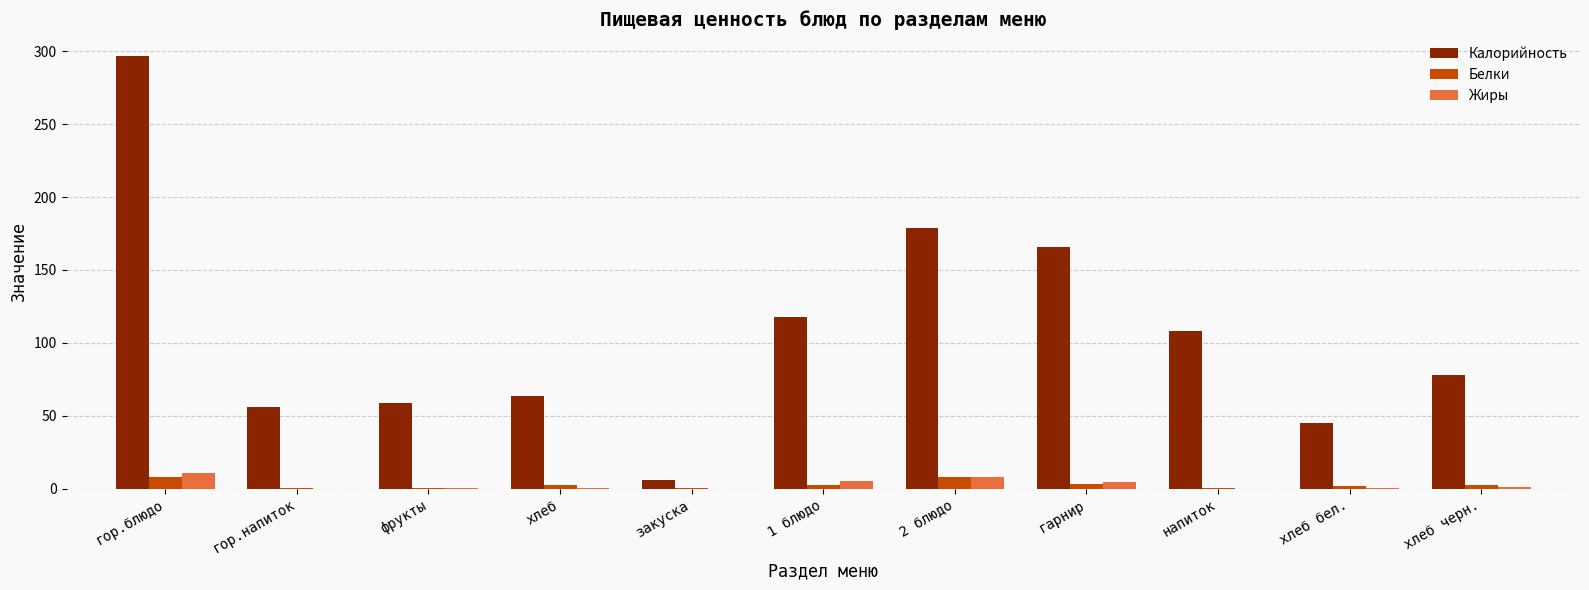

What is the highest value of the Жиры series?

10.5